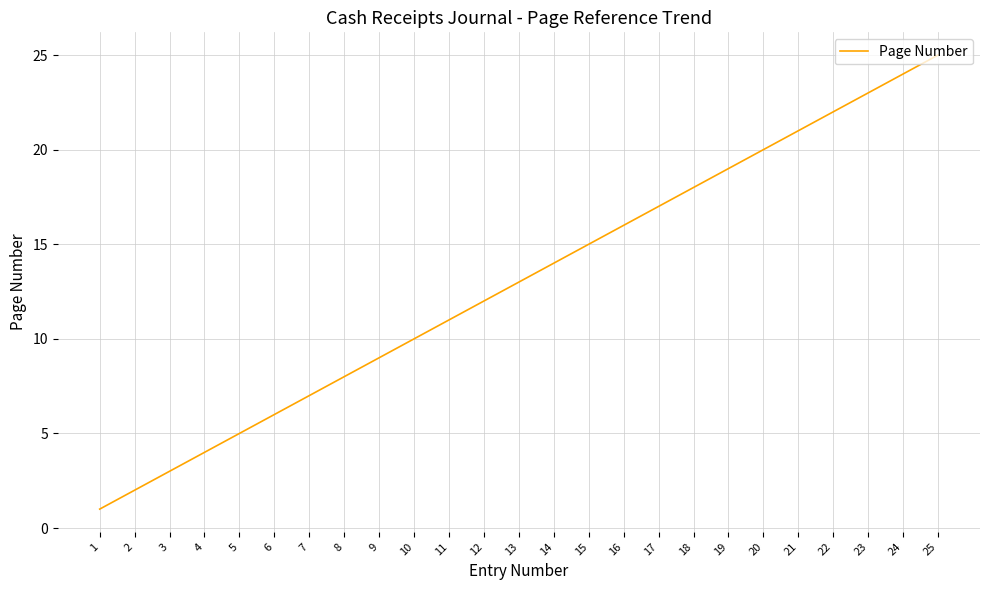

List the labels in order of value, smallest first.

1, 2, 3, 4, 5, 6, 7, 8, 9, 10, 11, 12, 13, 14, 15, 16, 17, 18, 19, 20, 21, 22, 23, 24, 25